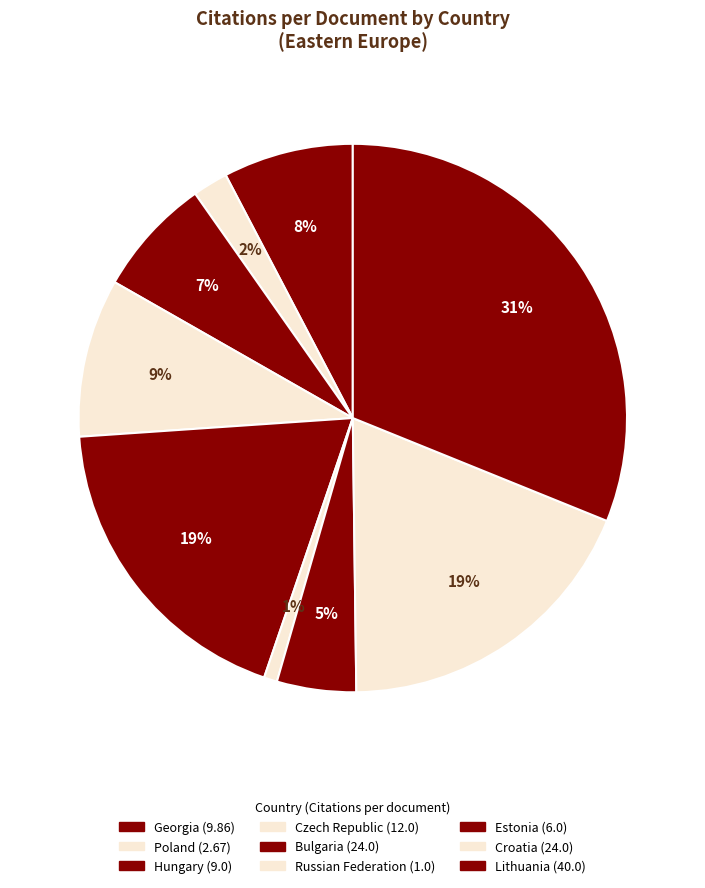

To the nearest percent, what is the difference between the Czech Republic and Hungary slice percentages?

2%